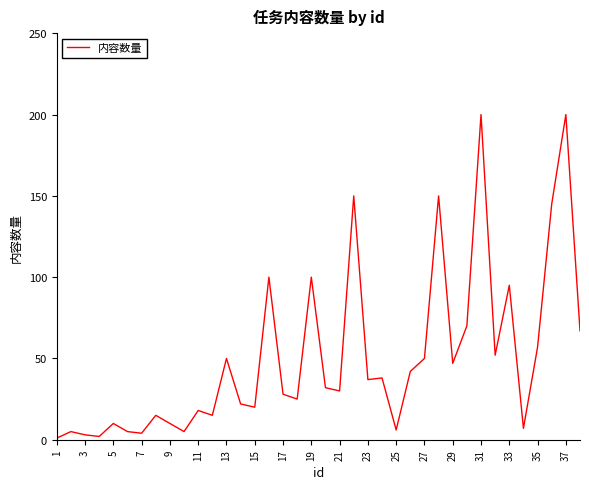

How many categories are shown in the chart?

38